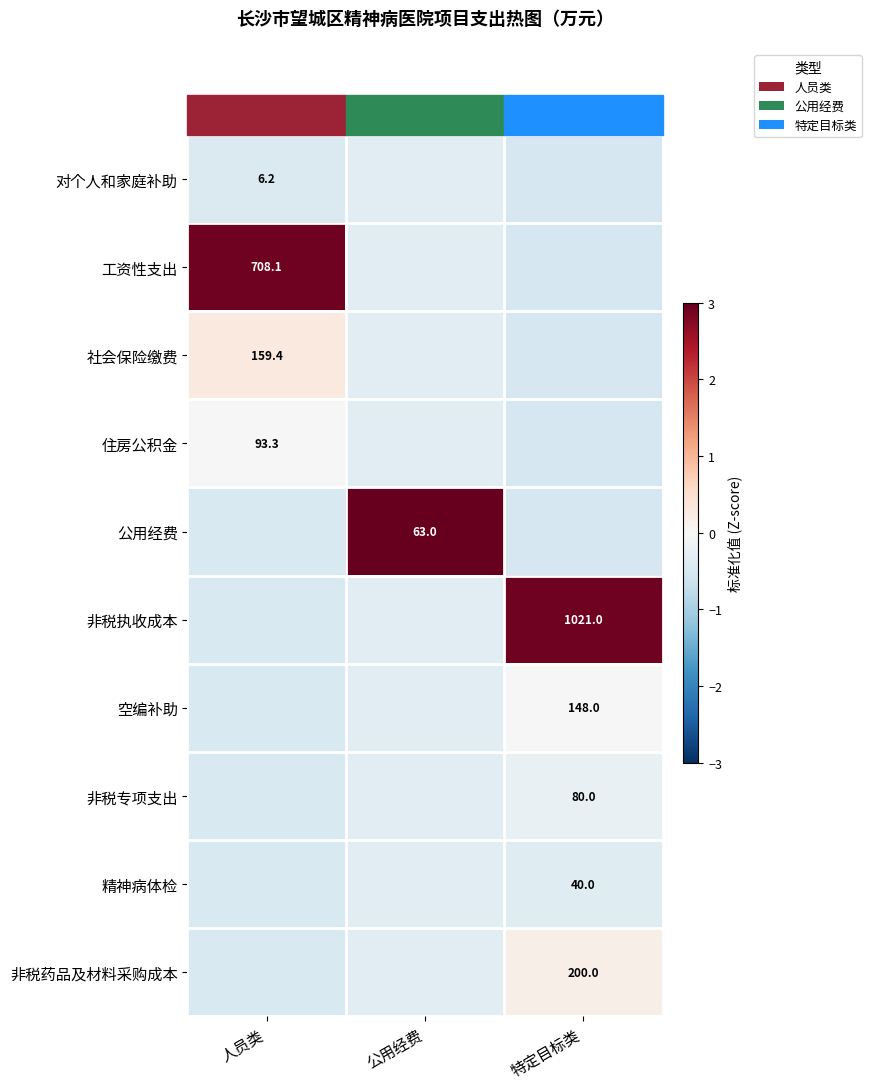

At how many categories does at least one series exceed 2?

3